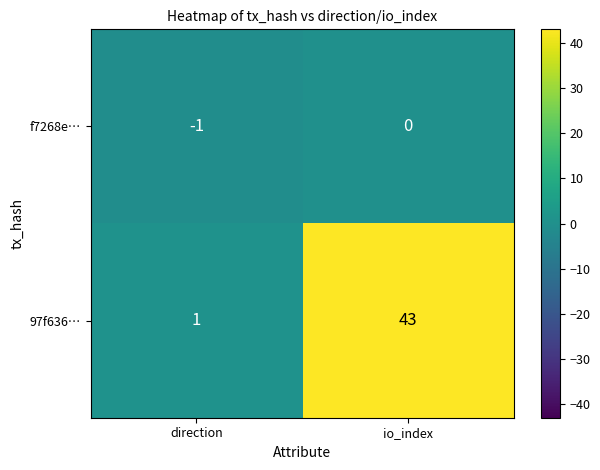

True or false: f7268e… has a value of -1 at io_index.

False